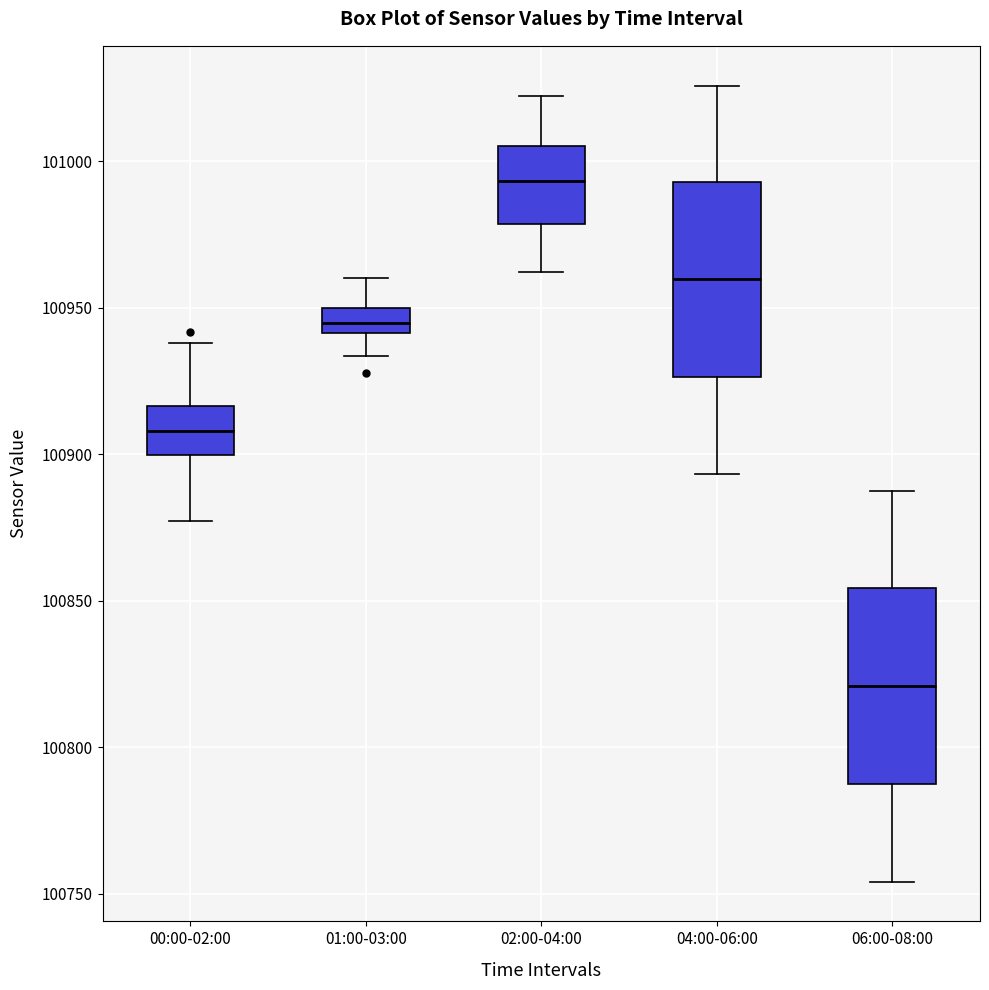

Where is the upper edge of the box for 00:00-02:00 on the y-axis? The values are not printed on the chart, so give them approximately, as read against the axis.

100915